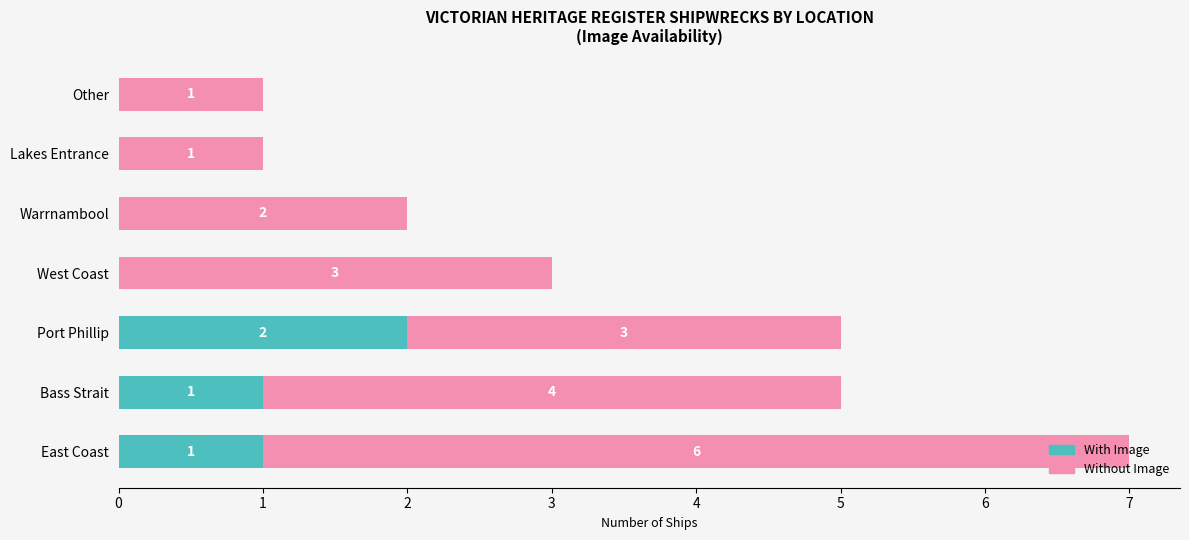

At which category is the sum across all series the highest?

East Coast